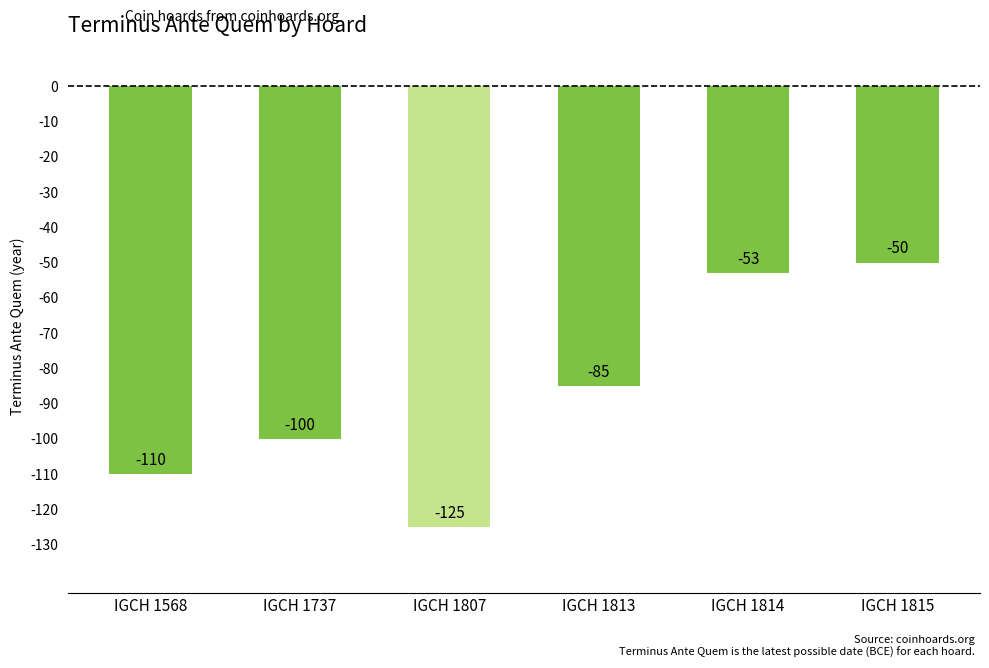

Reading left to right, extract all data points from this chart.

IGCH 1568=-110	IGCH 1737=-100	IGCH 1807=-125	IGCH 1813=-85	IGCH 1814=-53	IGCH 1815=-50